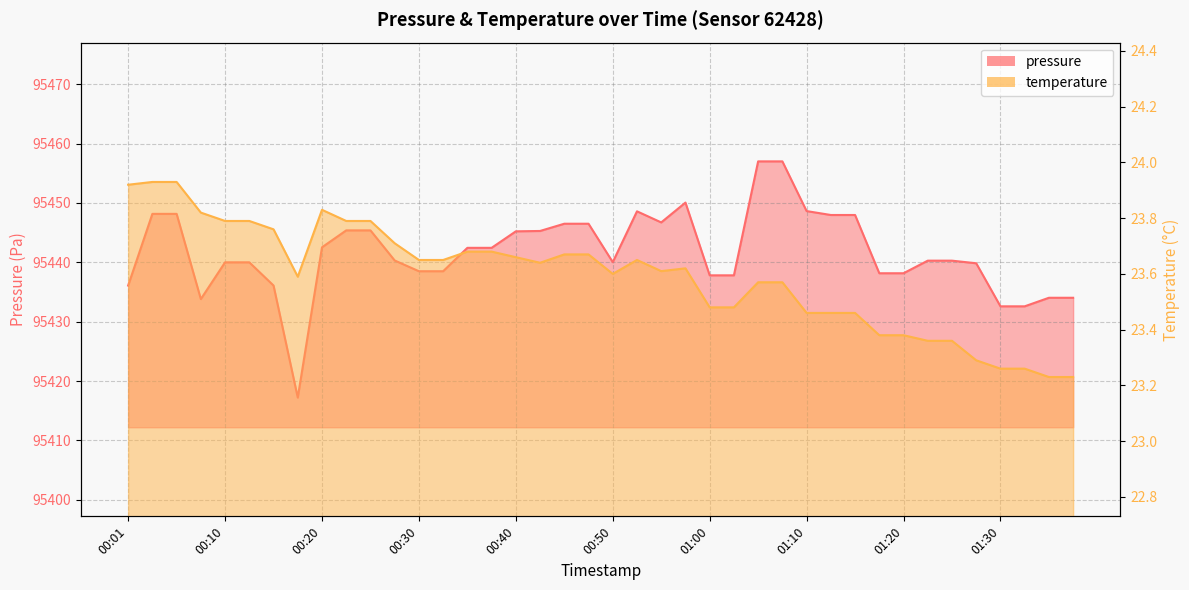

Which has a higher value, 00:15 or 01:28?

01:28